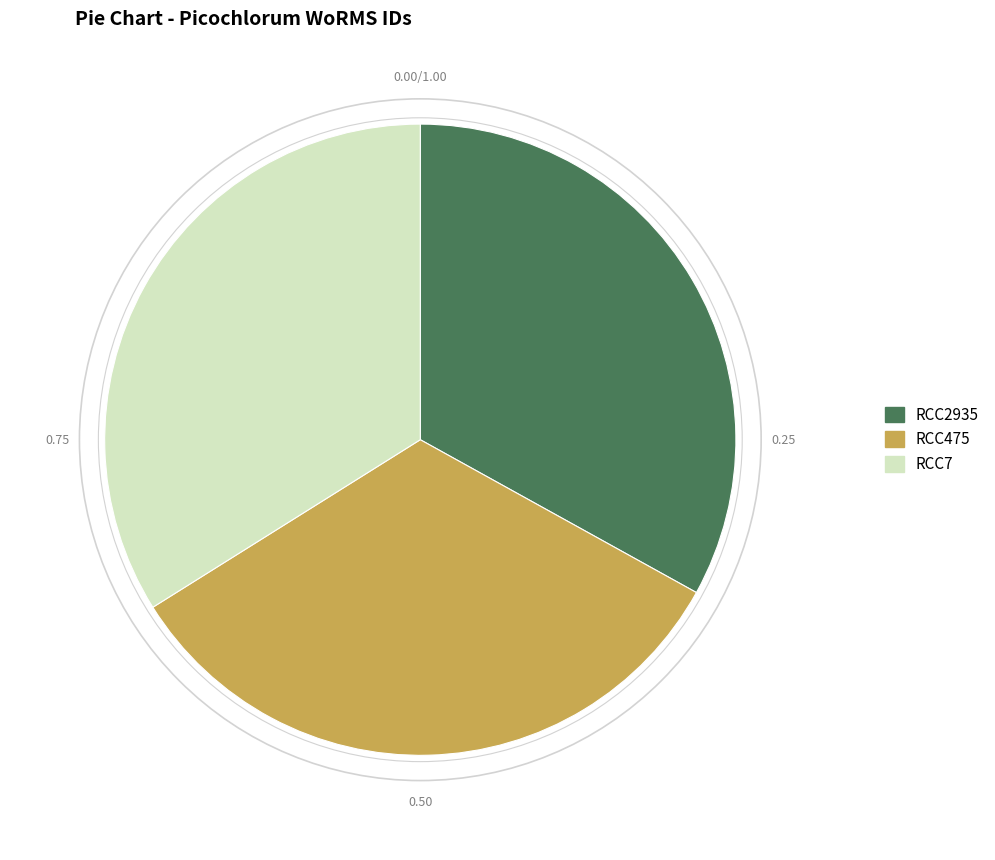

Does RCC2935 account for over 50% of the chart?

No